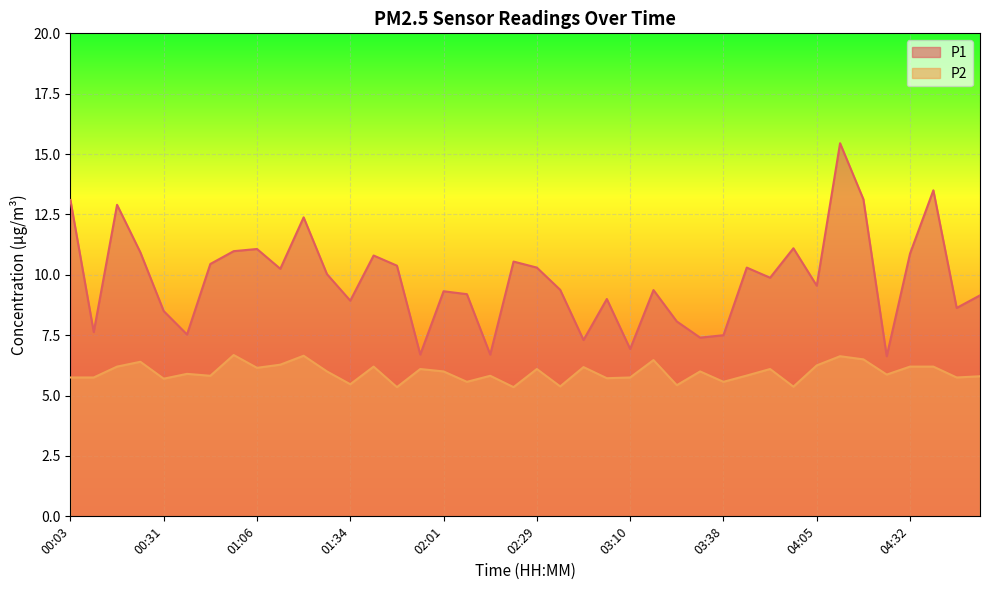

What is the sum of the P2 values at 00:03 and 01:13?

12.0